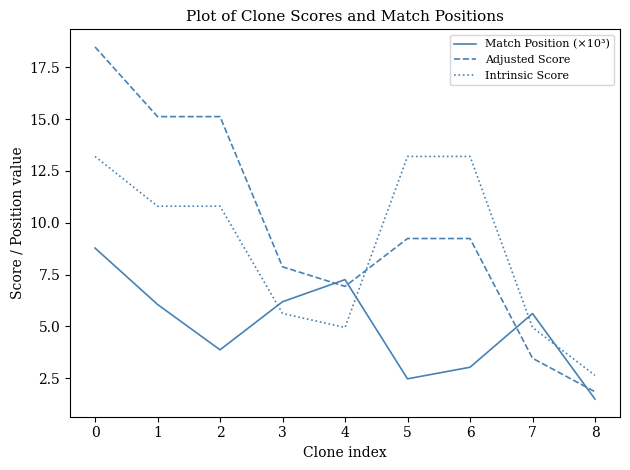

The Match Position (×10³) series shows 3.0 at 3. True or false?

False